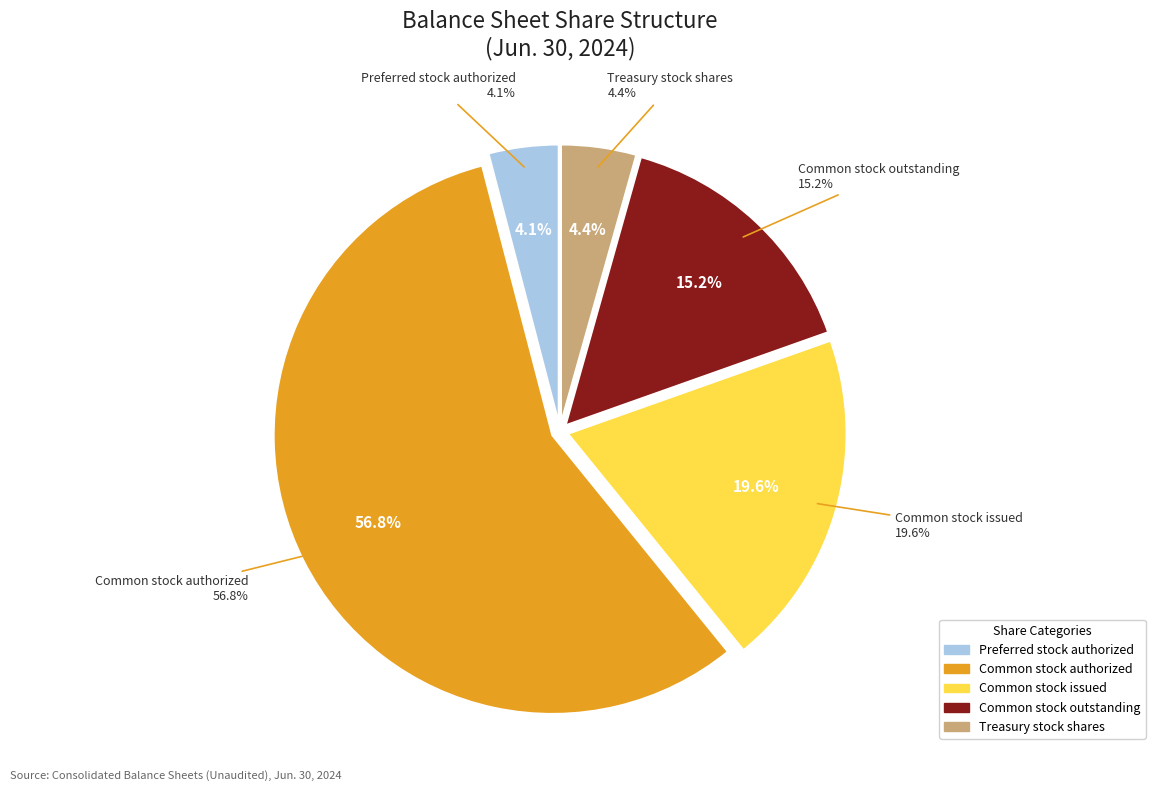

How many slices are in this pie chart?

5